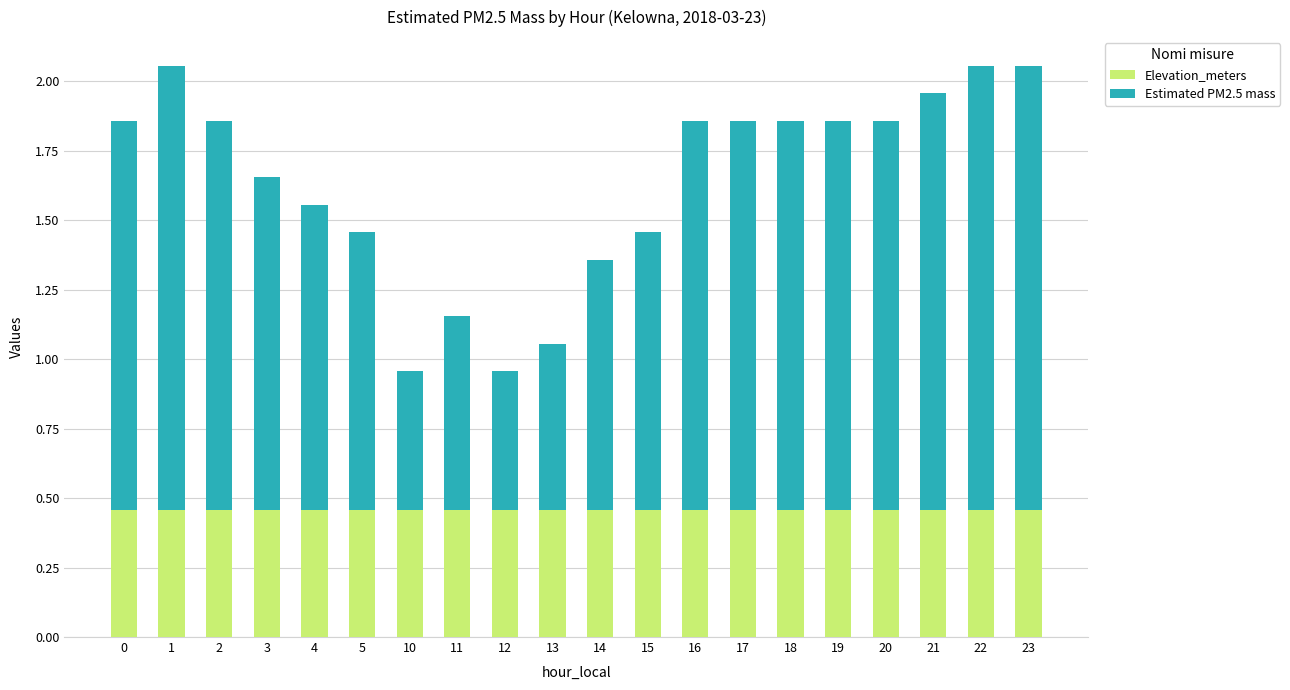

What is the sum of all Elevation_meters values?

9.1